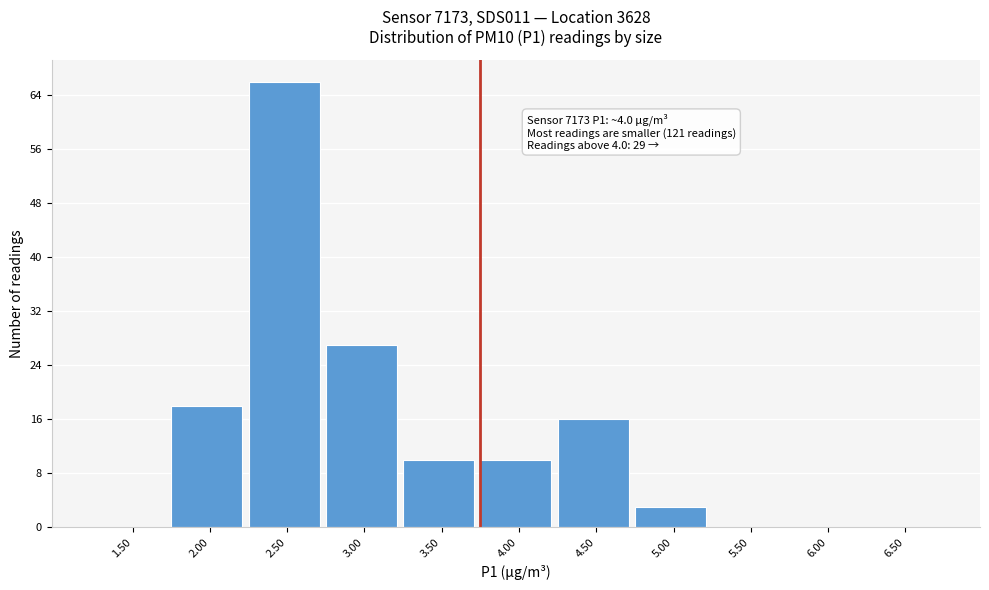

Reading left to right, extract all data points from this chart.

1.50=0	2.00=18	2.50=66	3.00=27	3.50=10	4.00=10	4.50=16	5.00=3	5.50=0	6.00=0	6.50=0